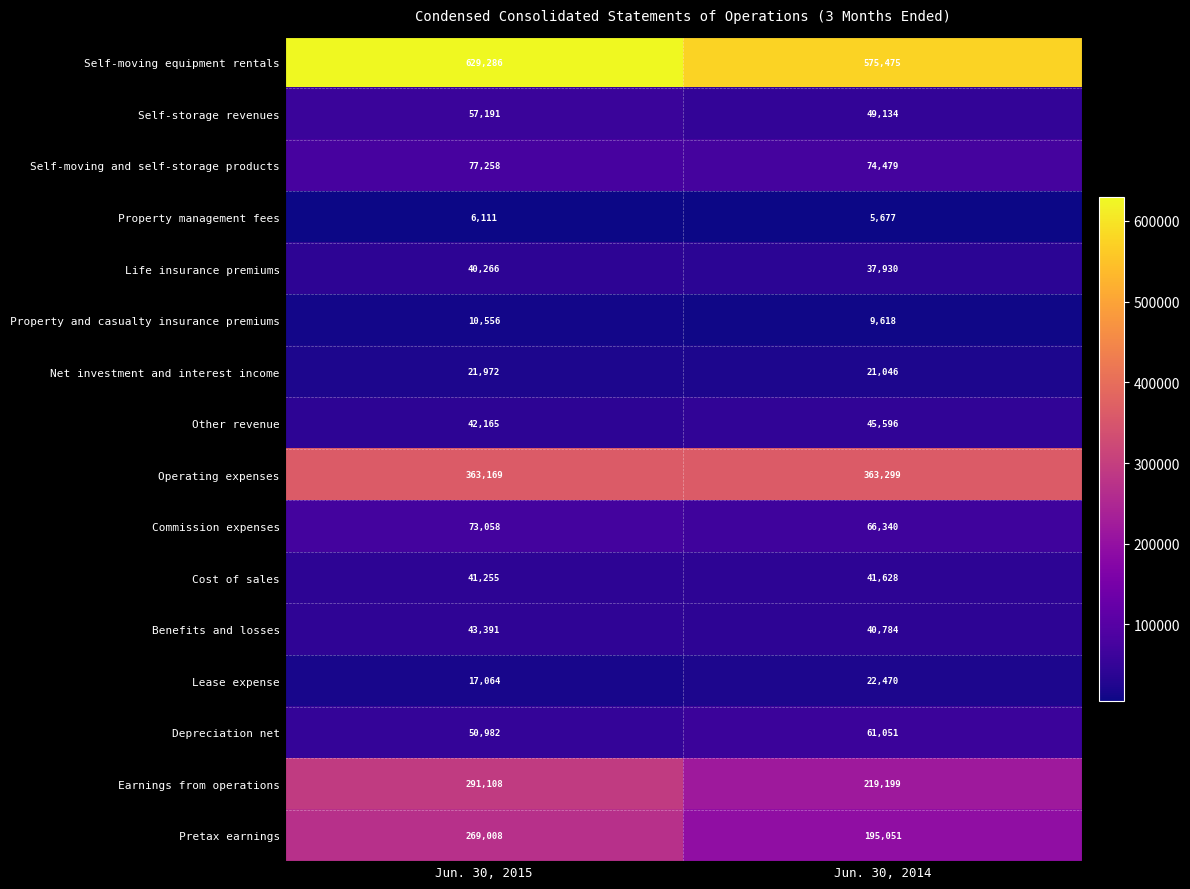

Which series has the largest total across all categories?

Self-moving equipment rentals